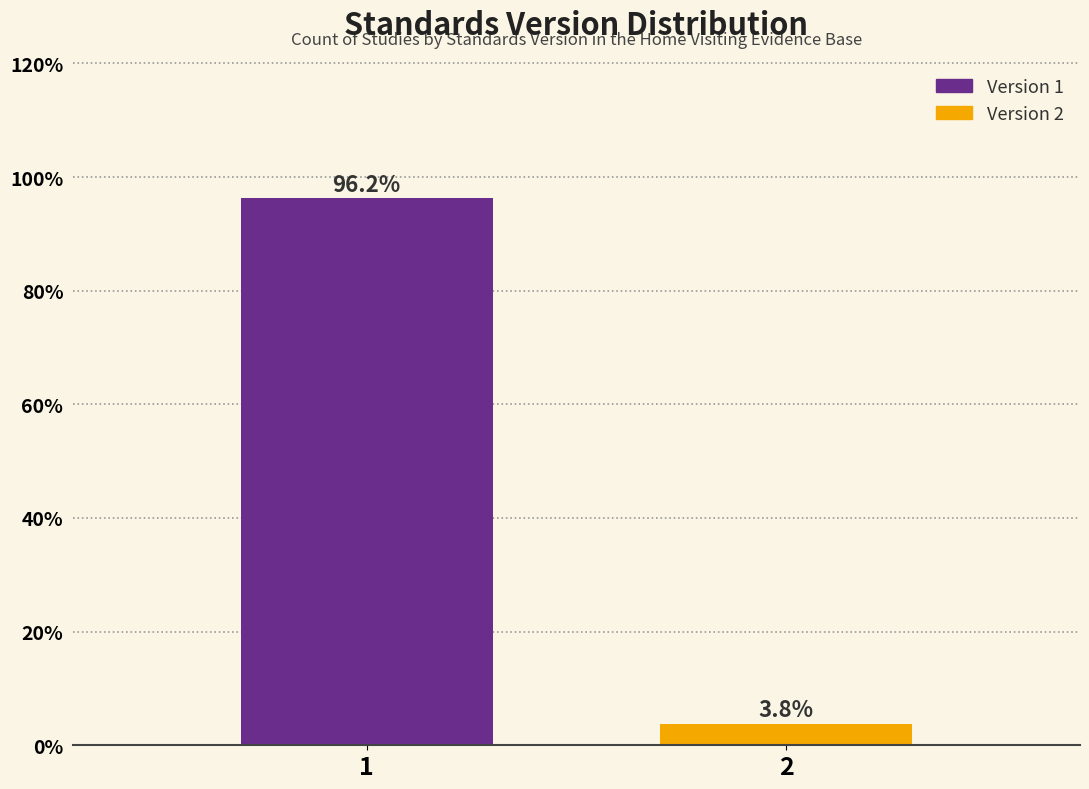

Reading left to right, transcribe all the data shown in this chart.

1=96.2	2=3.8